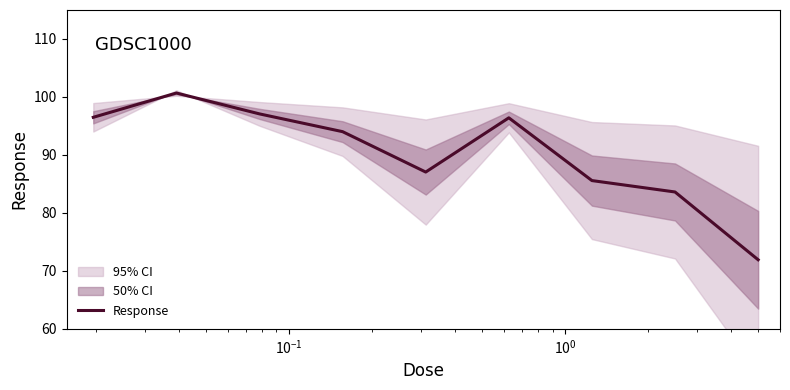

What is the difference between the maximum and minimum values?

28.8